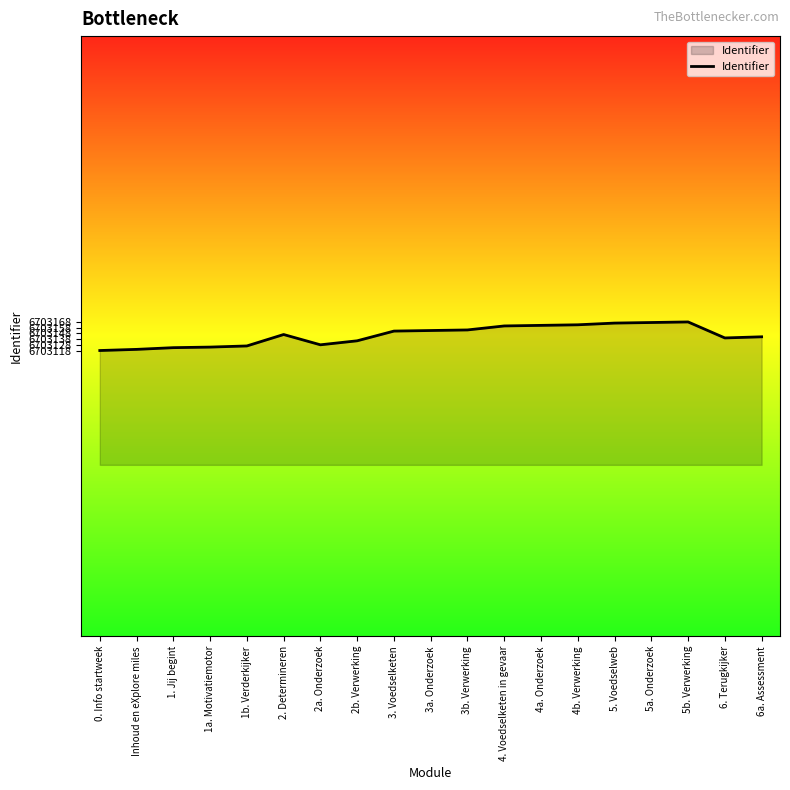

Is it true that the value at 3a. Onderzoek is 9304260?

False